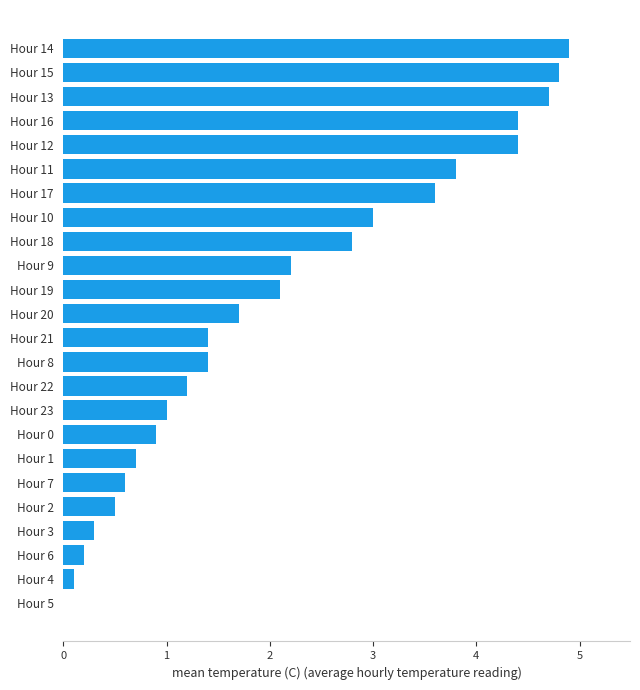

How many values are above zero?

23